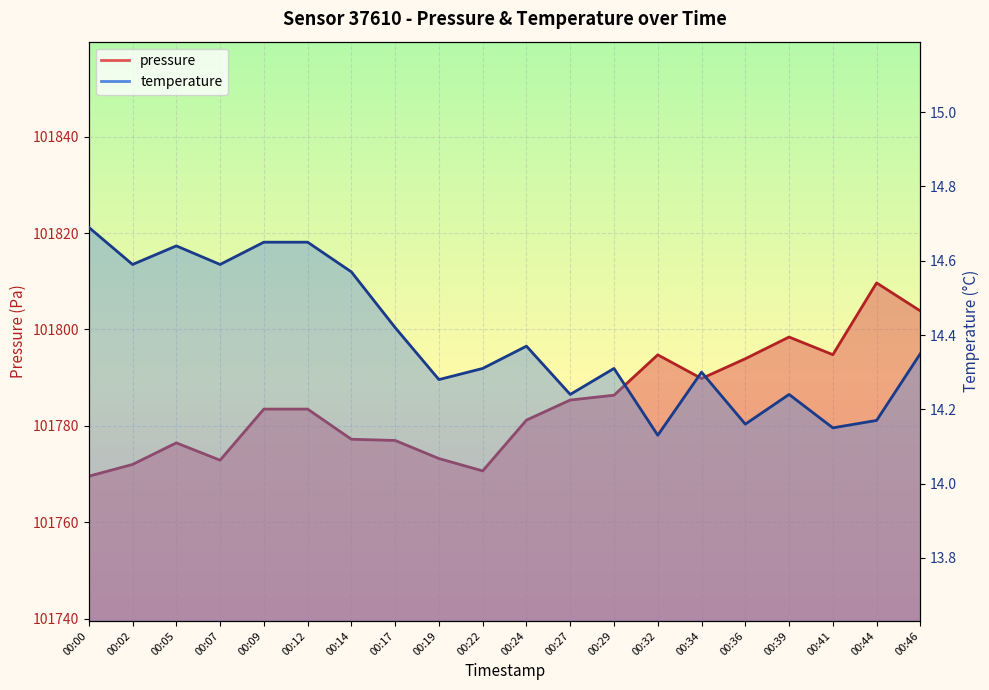

What are all the series names shown in the legend?

pressure, temperature